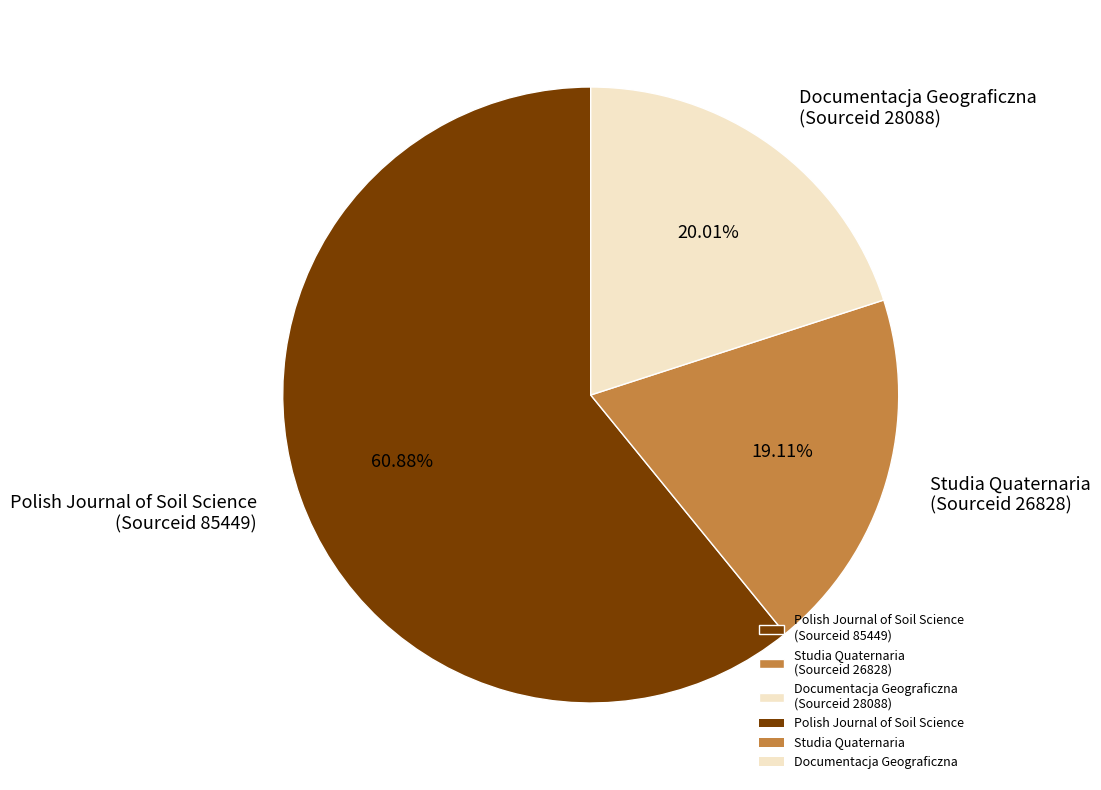

Which has a higher value, Studia Quaternaria (Sourceid 26828) or Documentacja Geograficzna (Sourceid 28088)?

Documentacja Geograficzna (Sourceid 28088)